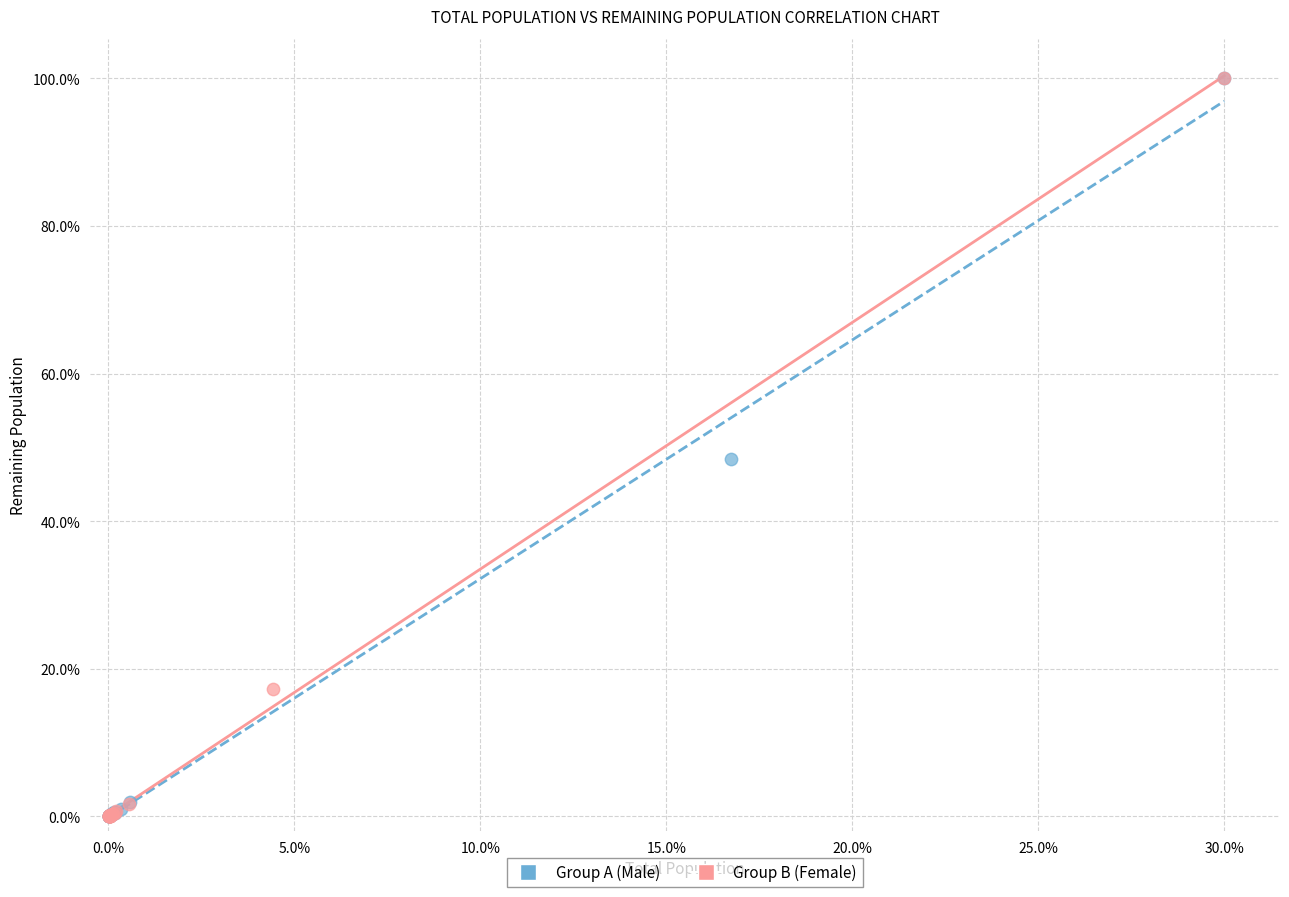

Which series has the widest spread of Y values?

Group B (Female)